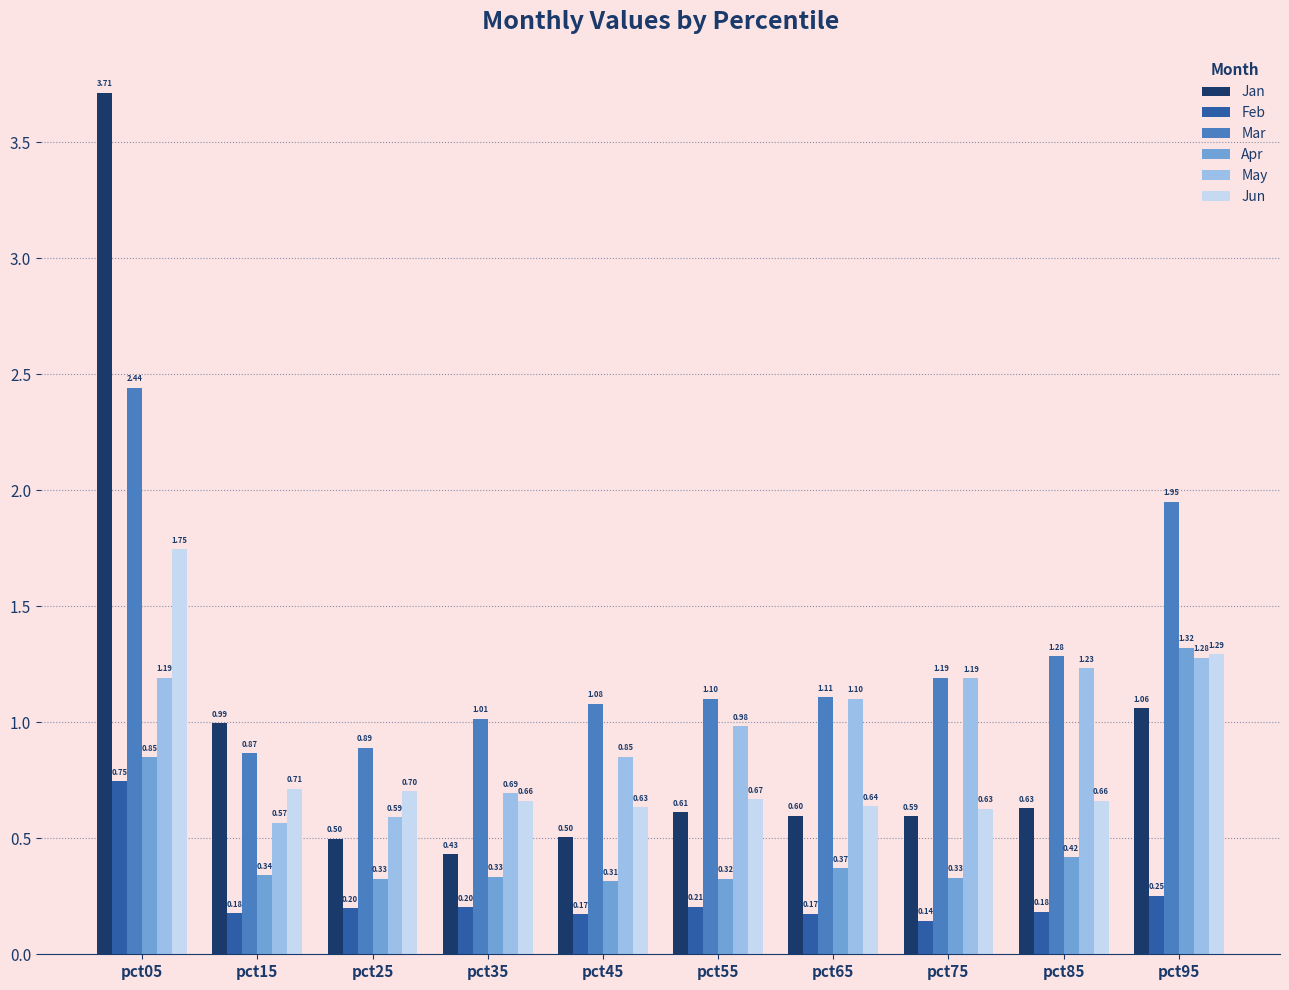

What is the greatest value displayed?

3.7